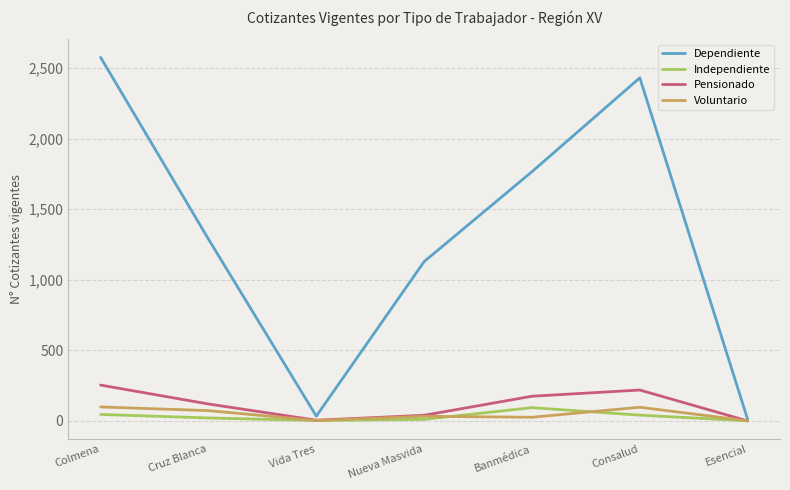

What is the sum of all Pensionado values?

813